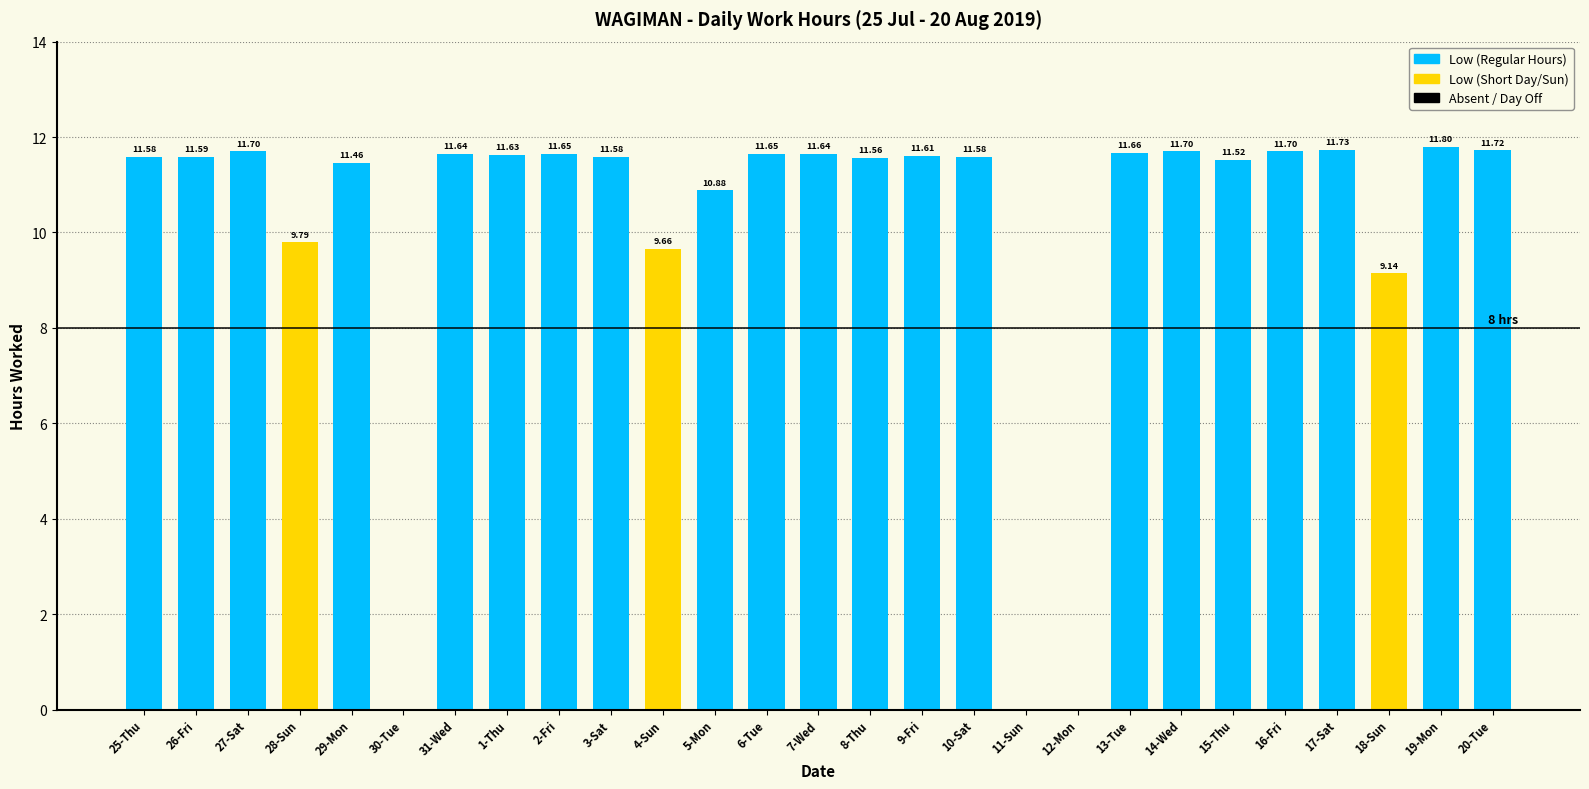

What is the sum of the values at 15-Thu and 4-Sun?

21.2